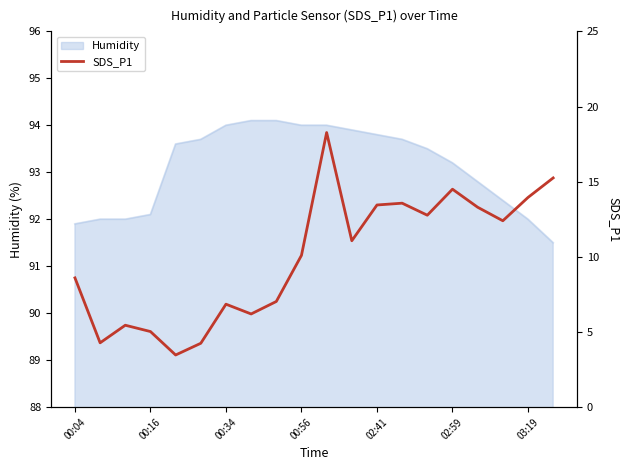

Is it true that Humidity equals 94.0 at 00:56?

True